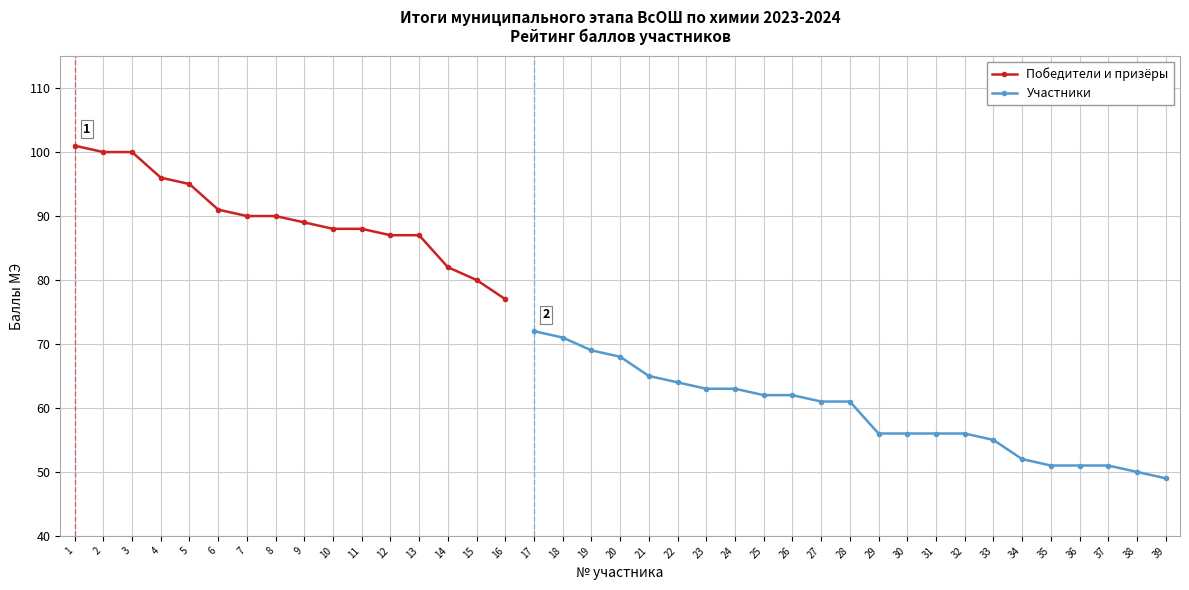

Rank the categories by value from lowest to highest.

39, 38, 35, 36, 37, 34, 33, 29, 30, 31, 32, 27, 28, 25, 26, 23, 24, 22, 21, 20, 19, 18, 17, 16, 15, 14, 12, 13, 10, 11, 9, 7, 8, 6, 5, 4, 2, 3, 1